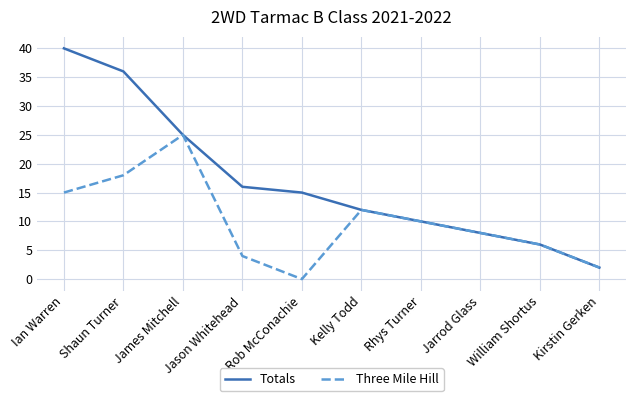

True or false: Totals has more than 2 interior local peaks.

False